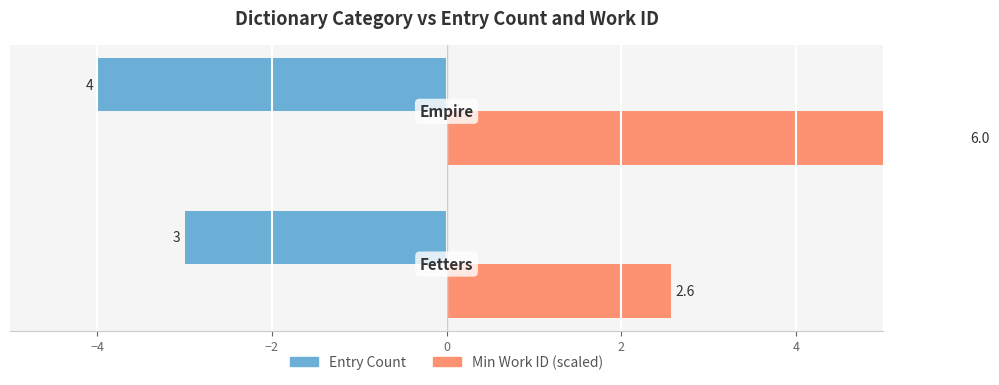

List the series in order of their overall mean, highest first.

Min Work ID (scaled), Entry Count